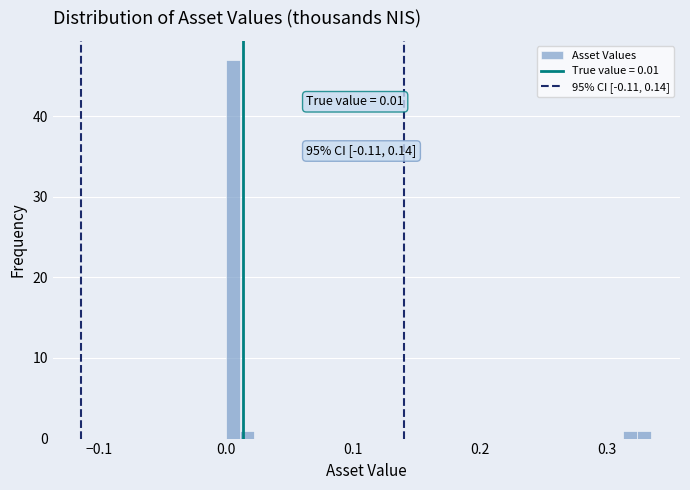

Around what value on the x-axis is the tallest bar? Give the approximate position of its centre, as read against the axis.

0.01